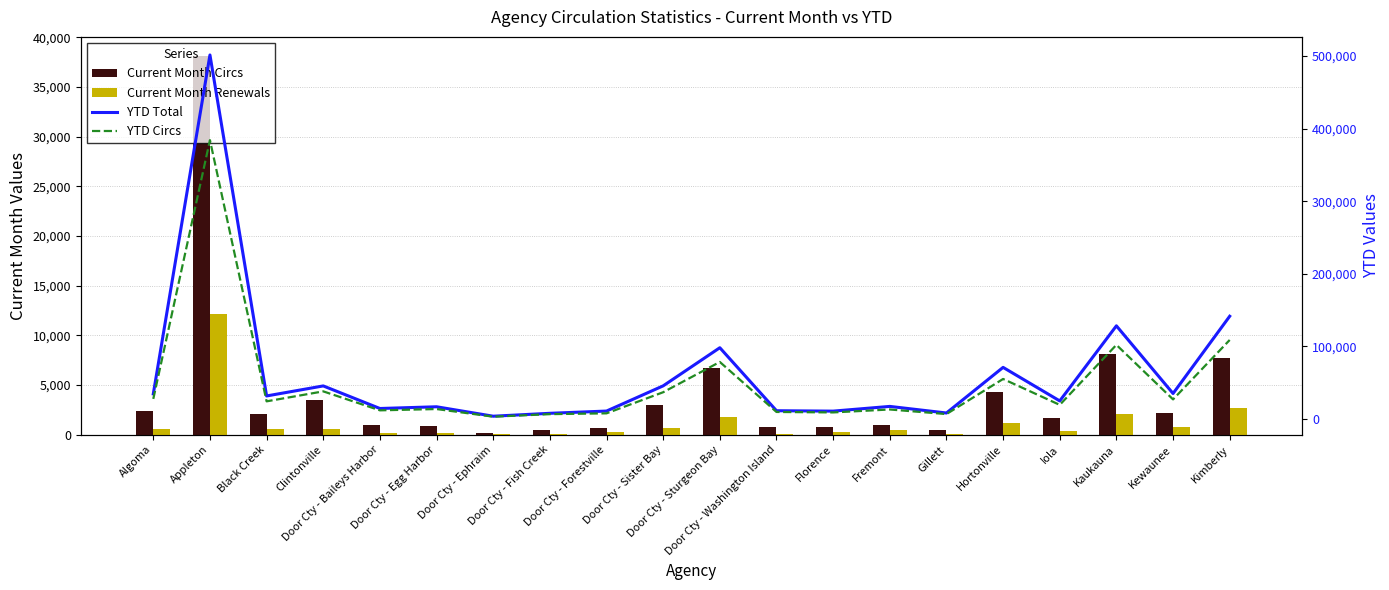

What are all the series names shown in the legend?

Current Month Circs, Current Month Renewals, YTD Total, YTD Circs